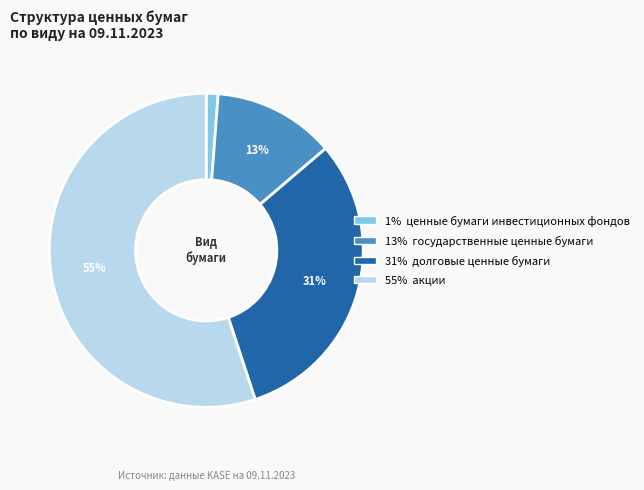

Which has a higher value, 1% ценные бумаги инвестиционных фондов or 13% государственные ценные бумаги?

13% государственные ценные бумаги